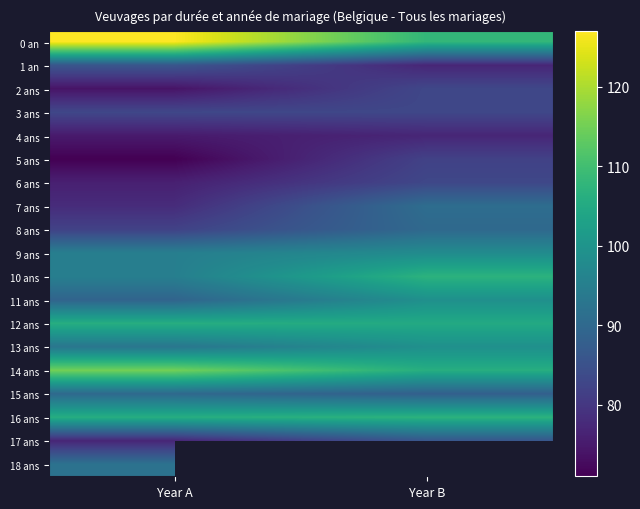

What is the maximum value for 8 ans?

90.0